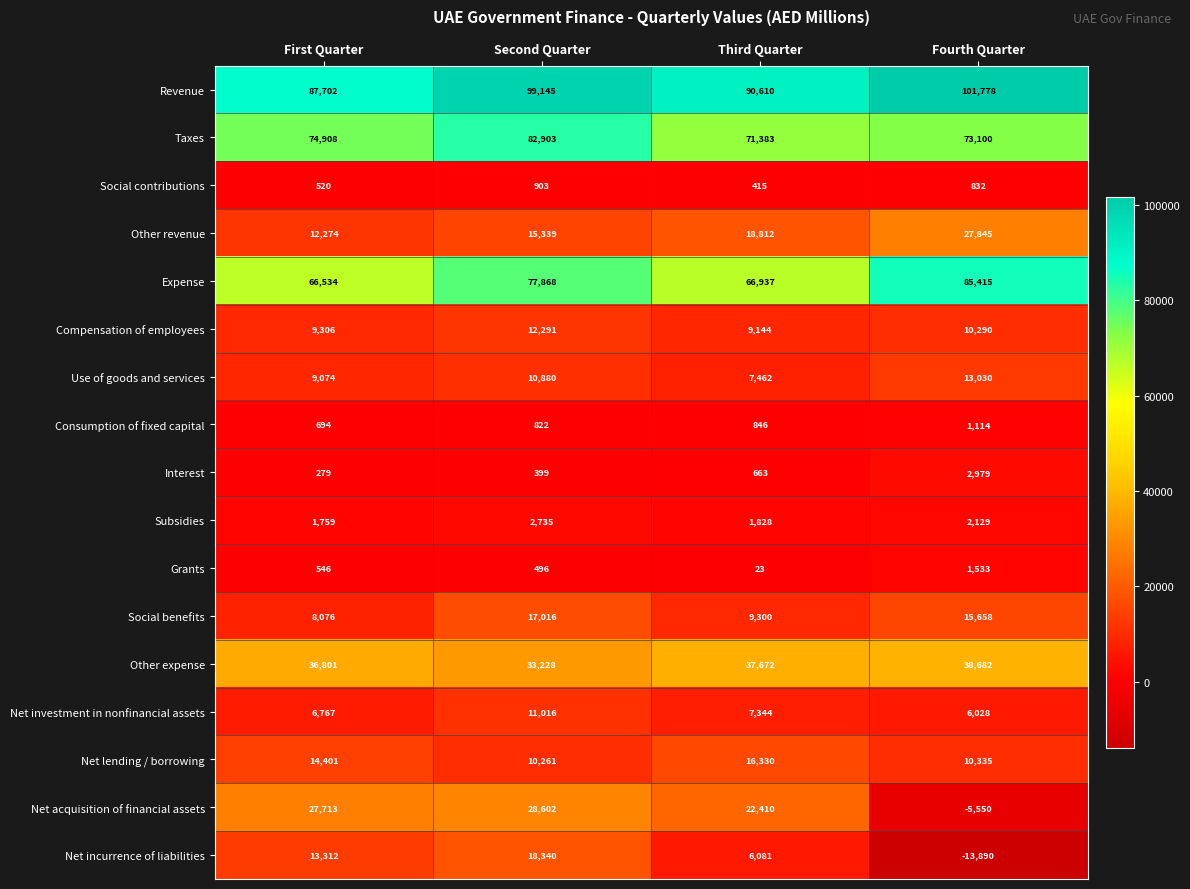

The value of Expense at Third Quarter is 66937. True or false?

True